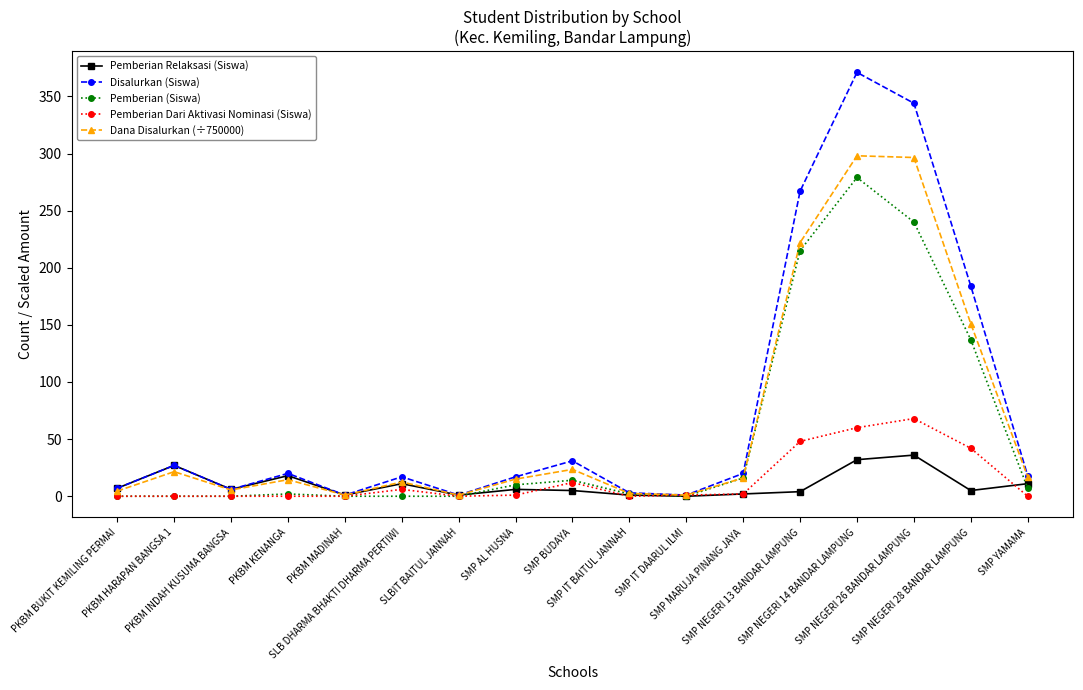

Does the chart display data point markers on the line(s)?

Yes